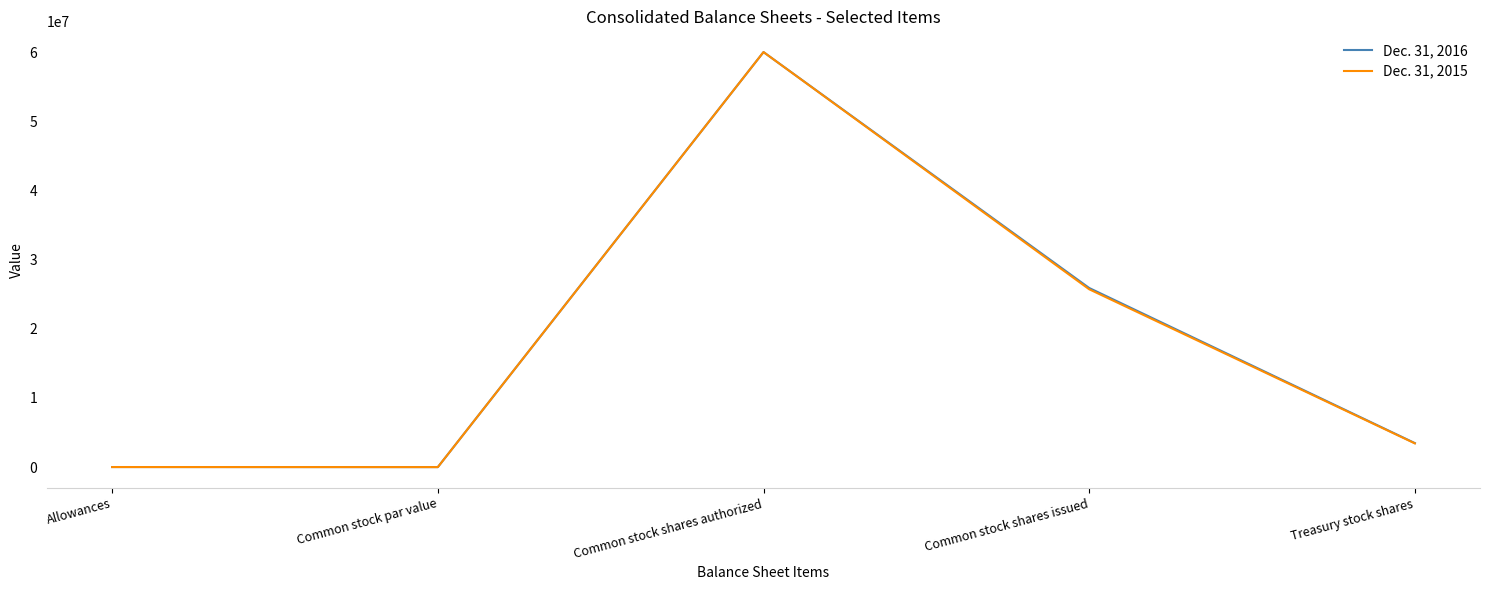

True or false: Dec. 31, 2015 has a value of 5826869 at Treasury stock shares.

False